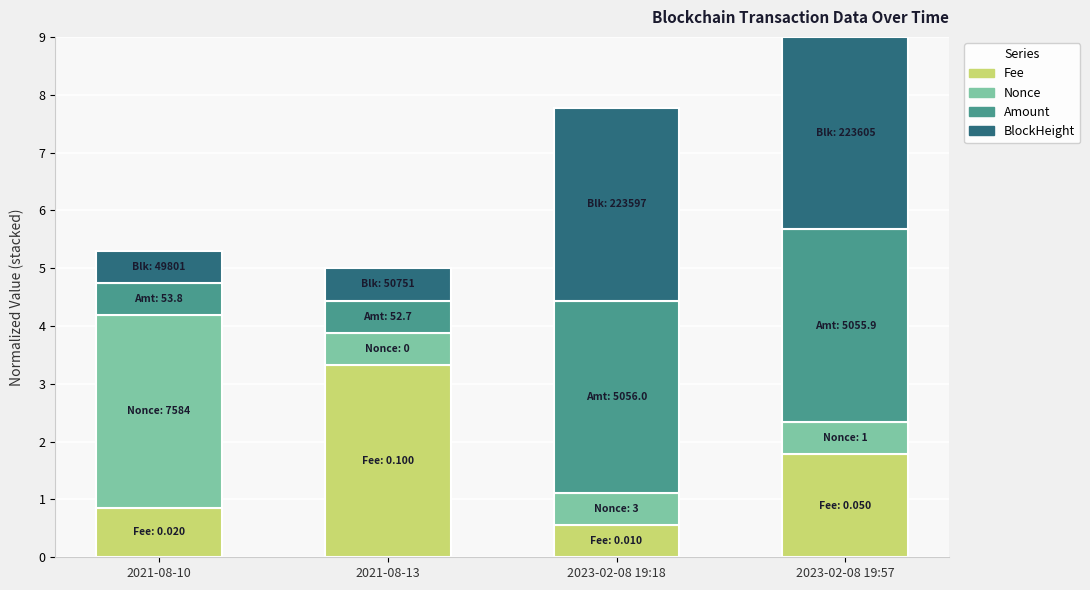

How many data points in Fee are less than 1?

2